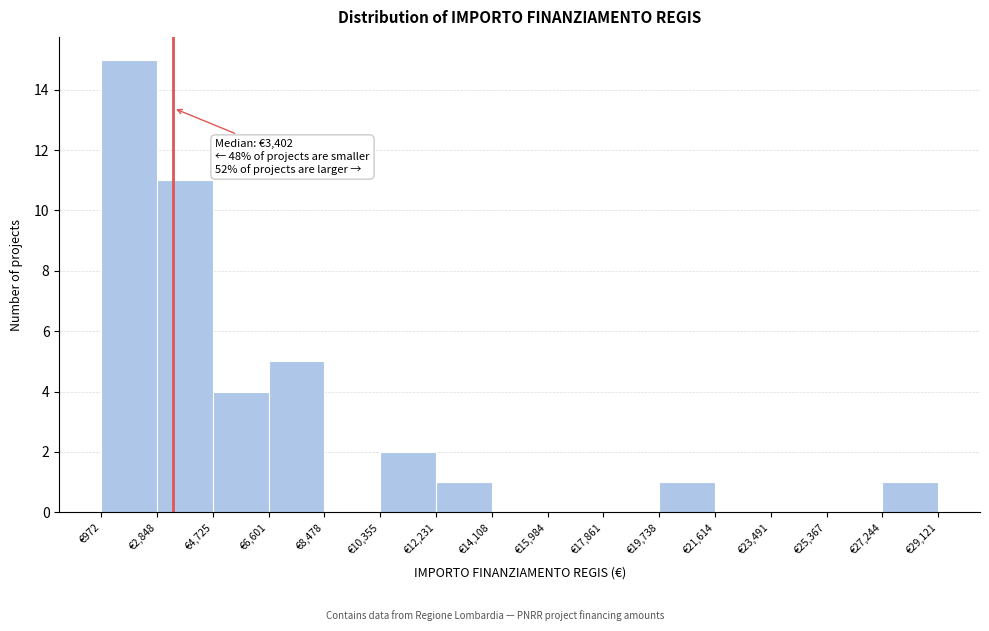

Which range on the x-axis has the tallest bar?

1000 to 2800